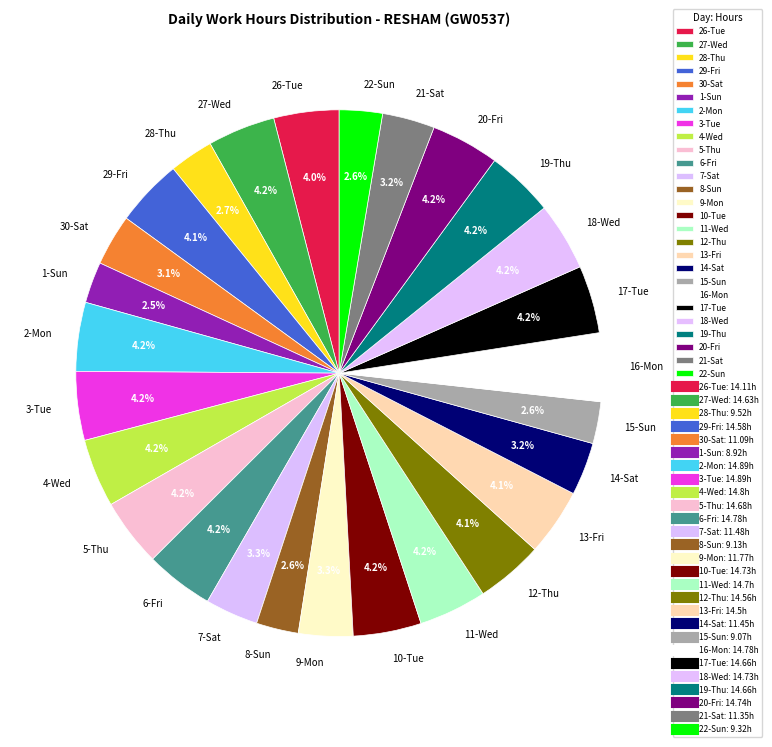

Do 13-Fri and 6-Fri together represent more than half of the pie?

No